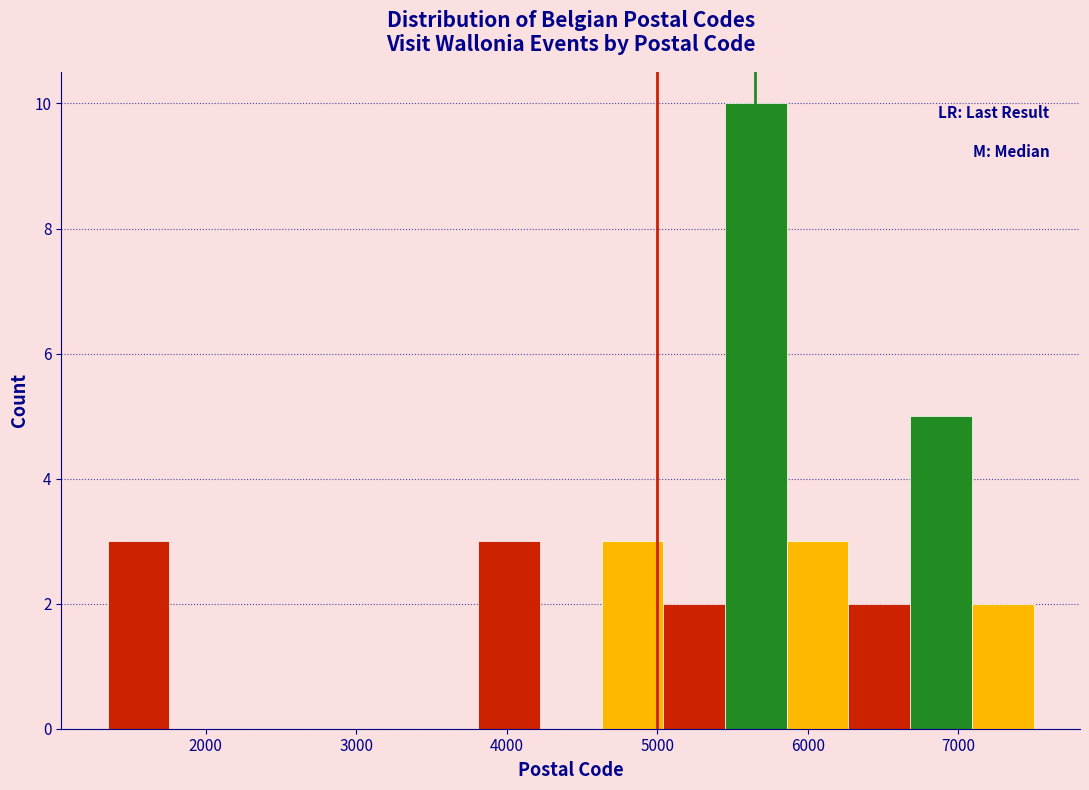

Reading left to right, transcribe this chart: for each bar, give the range it covers on the x-axis and its height. Neither the bar edges nor the heights are printed on the chart, so give them approximately, as read against the axes.

1300 to 1800: 3
1800 to 2200: 0
2200 to 2600: 0
2600 to 3000: 0
3000 to 3400: 0
3400 to 3800: 0
3800 to 4200: 3
4200 to 4600: 0
4600 to 5000: 3
5000 to 5400: 2
5400 to 5900: 10
5900 to 6300: 3
6300 to 6700: 2
6700 to 7100: 5
7100 to 7500: 2